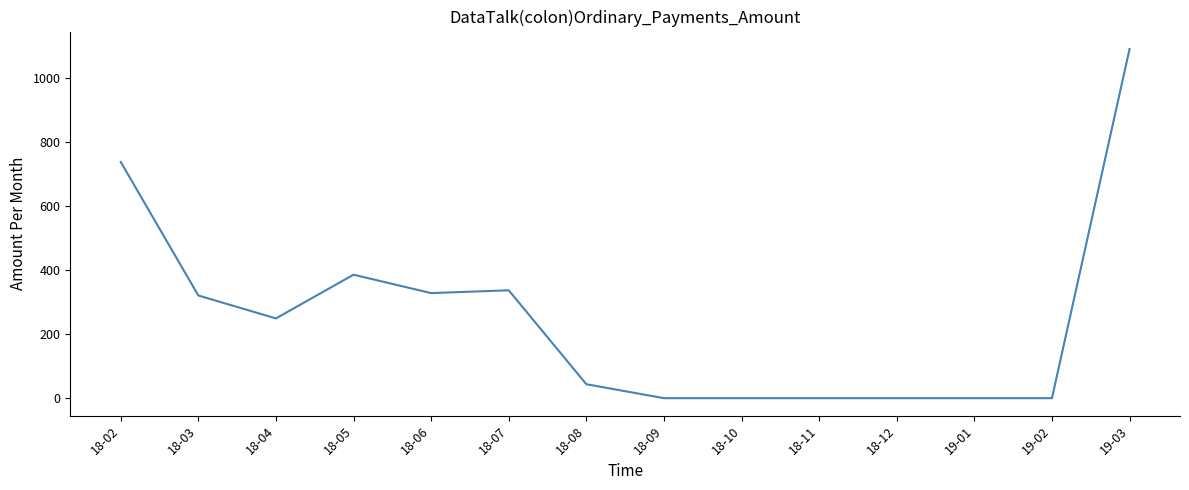

What is the ratio of the value at 18-02 to the value at 18-06?

2.2